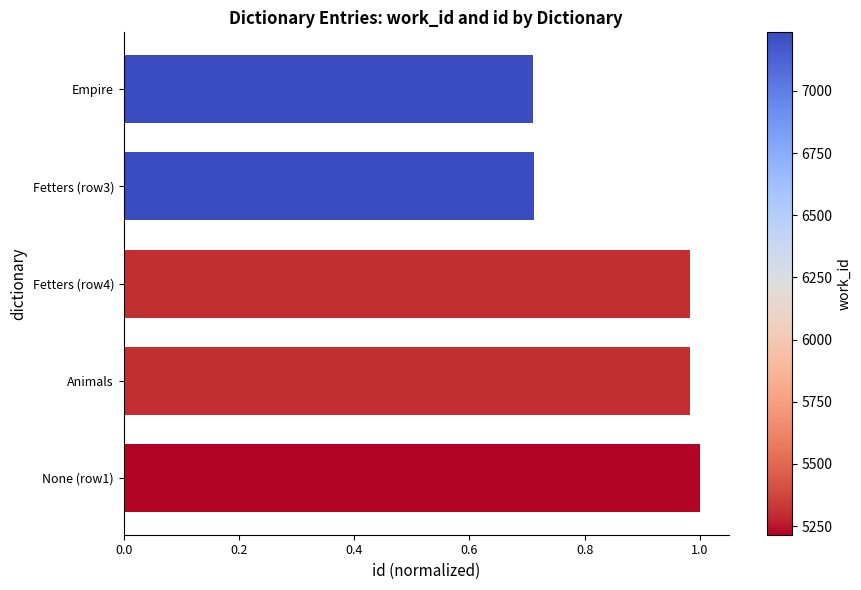

How many data points does each series have?

5